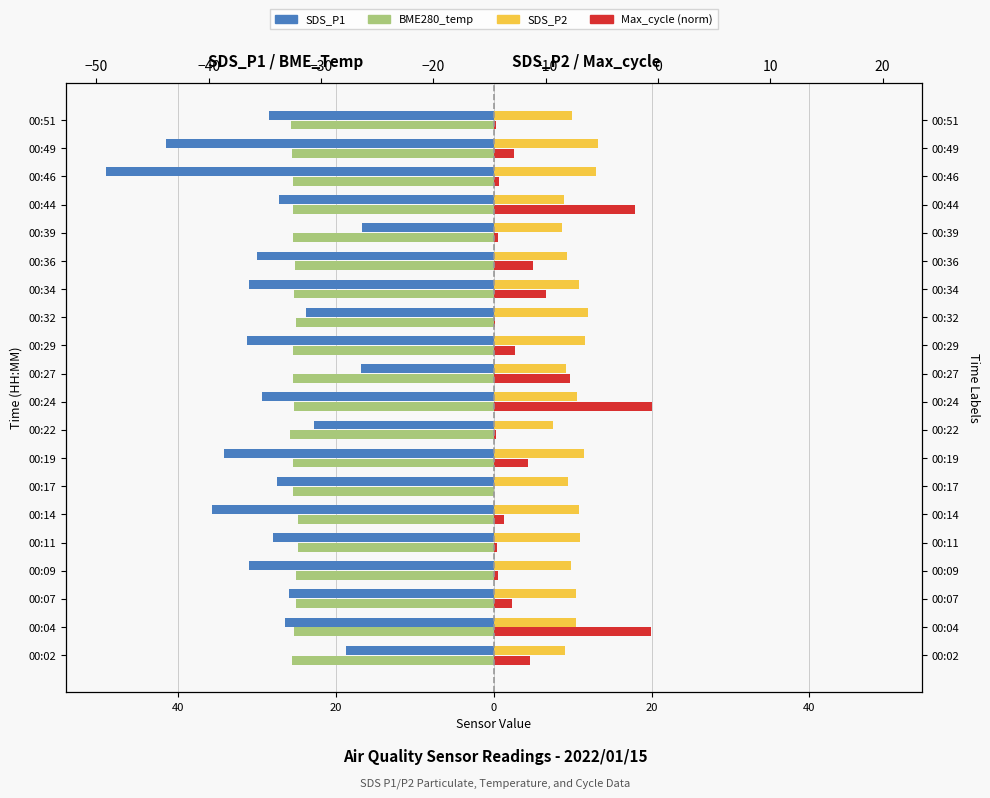

What is the maximum value for SDS_P1 (Left)?

-16.7